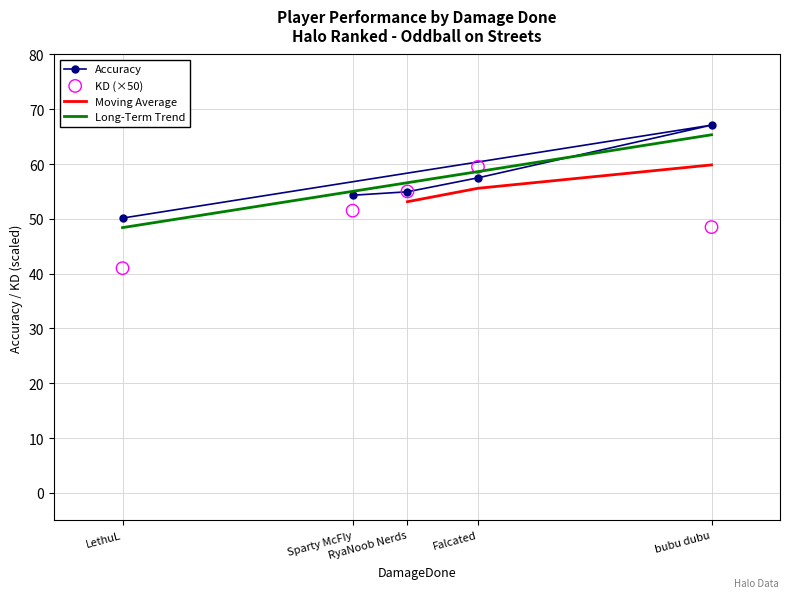

What is the value of the Accuracy point at the 4th from the left?

57.5